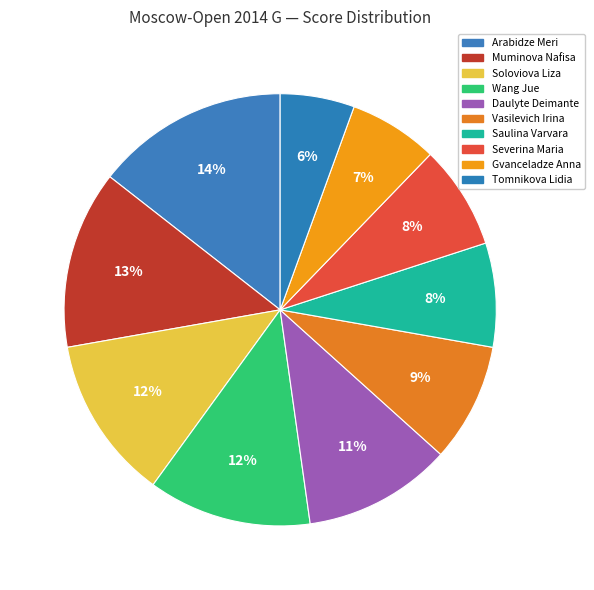

To the nearest percent, what portion does Vasilevich Irina represent?

9%